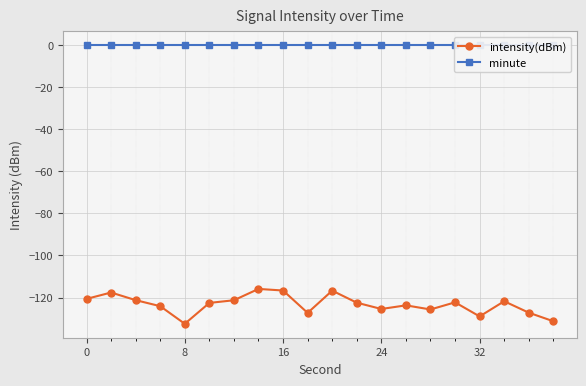

True or false: intensity(dBm) has more than 2 interior local peaks.

True